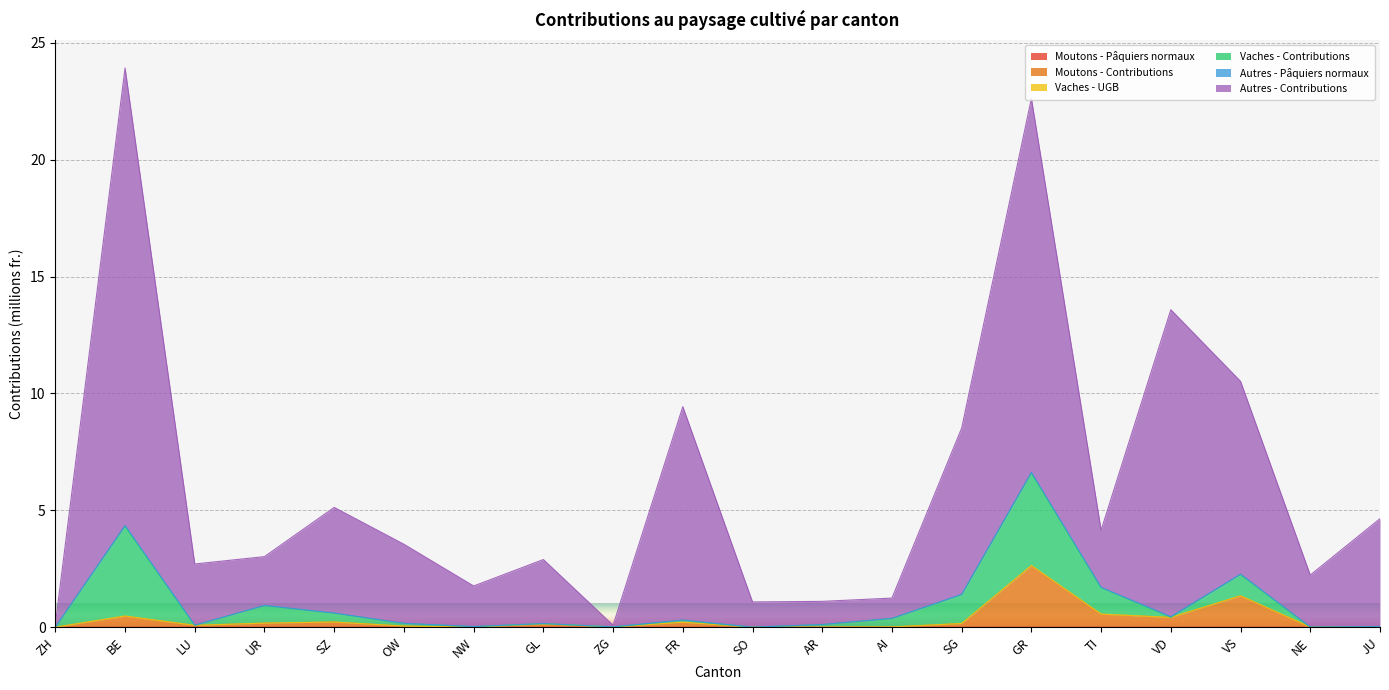

What is the greatest value displayed?

23.9